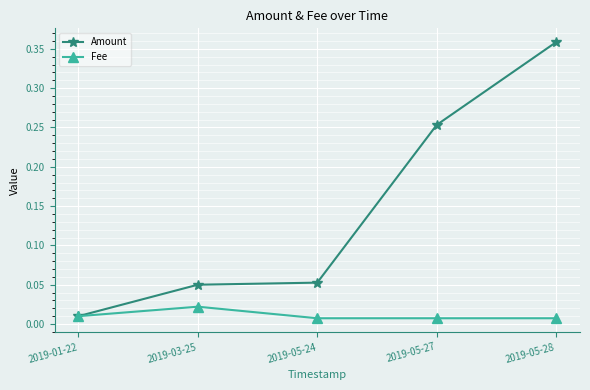

Which category has the highest value across all series?

2019-05-28